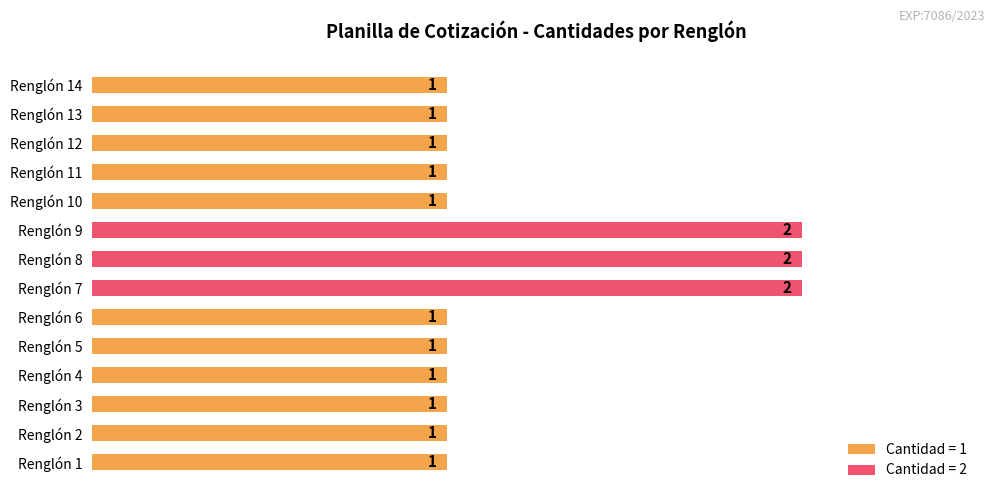

Reading bottom to top, transcribe all the data shown in this chart.

1	1	1	1	1	1	2	2	2	1	1	1	1	1